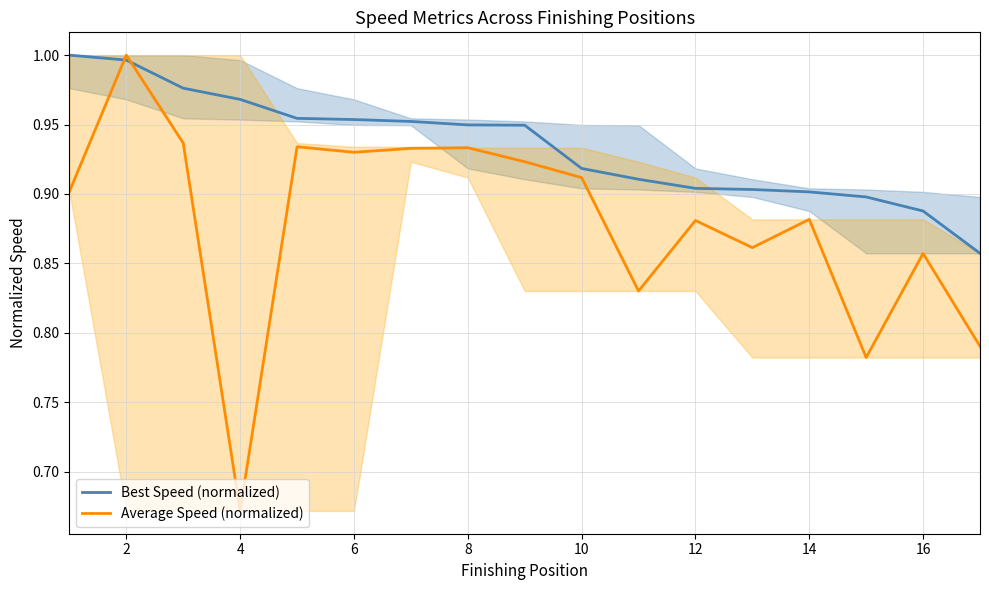

The value of Average Speed (normalized) at 10 is 1.4. True or false?

False